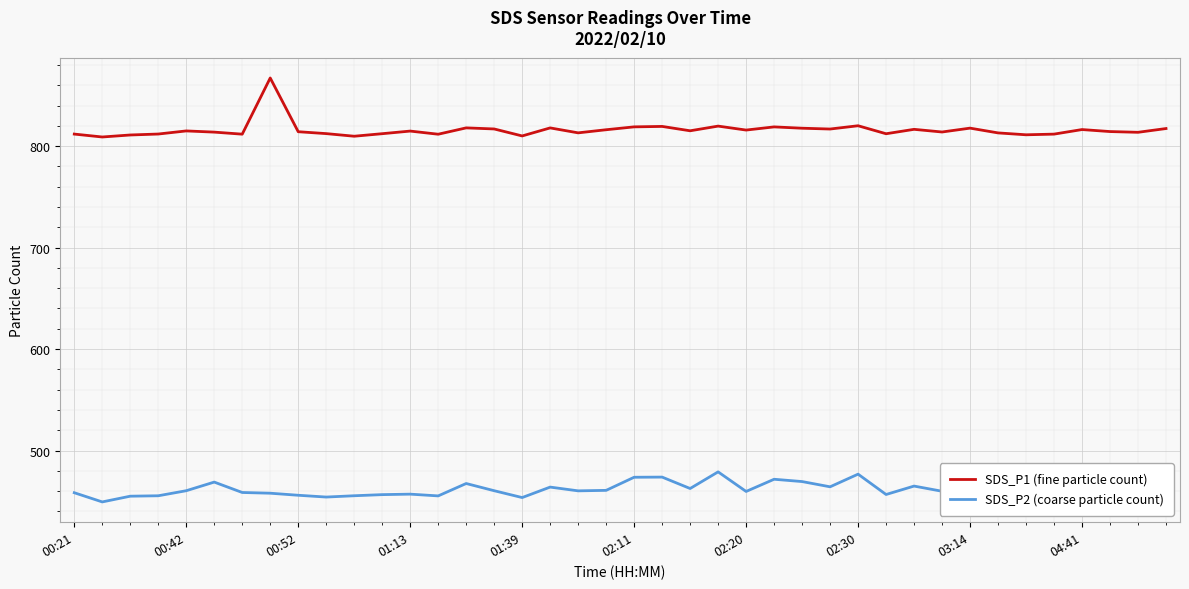

Rank the series by their average value, from highest to lowest.

SDS_P1 (fine particle count), SDS_P2 (coarse particle count)